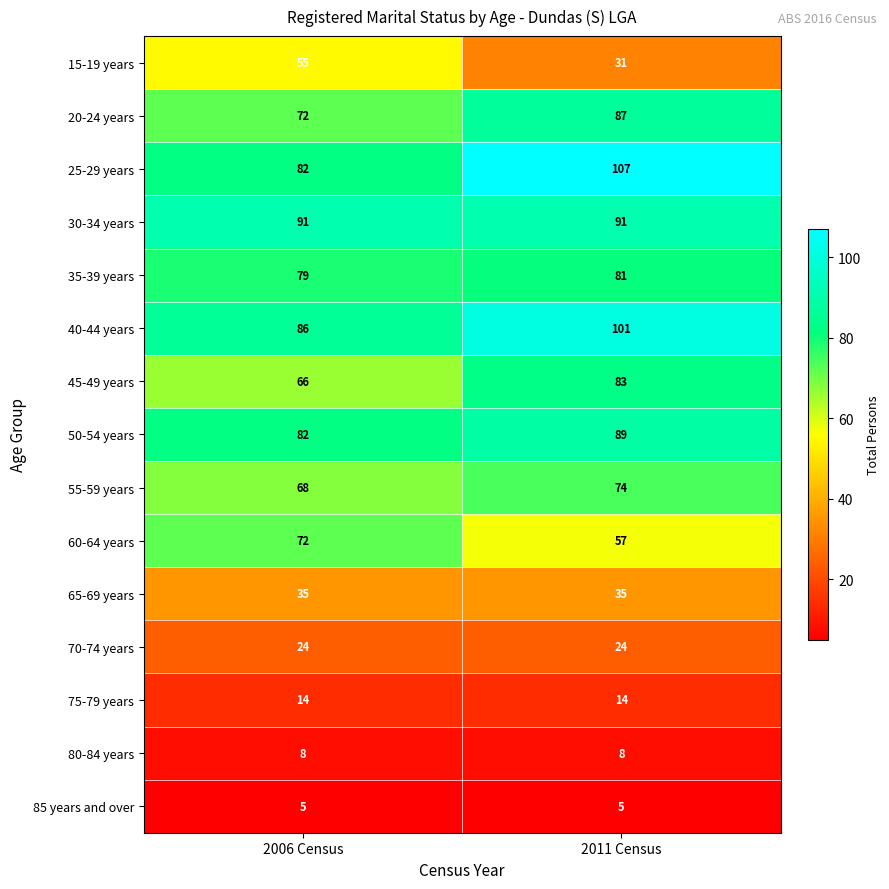

Rank the series by their maximum value, from highest to lowest.

25-29 years, 40-44 years, 30-34 years, 50-54 years, 20-24 years, 45-49 years, 35-39 years, 55-59 years, 60-64 years, 15-19 years, 65-69 years, 70-74 years, 75-79 years, 80-84 years, 85 years and over